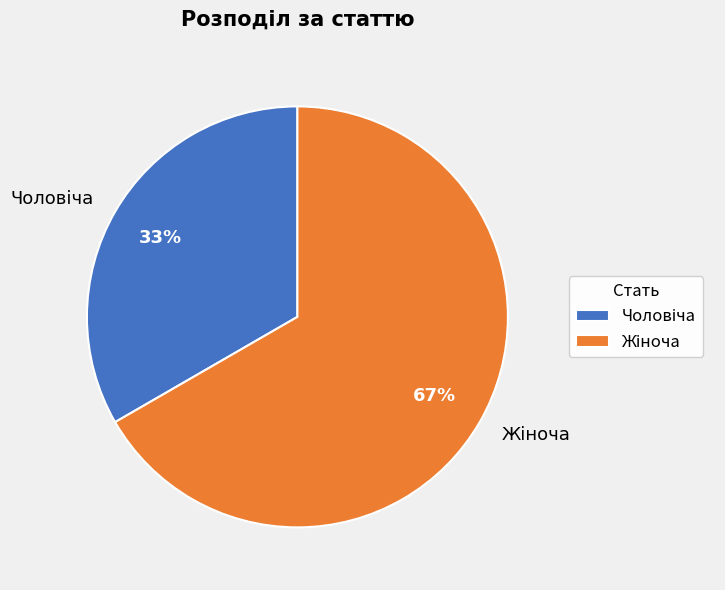

To the nearest percent, what is the average slice percentage?

50%